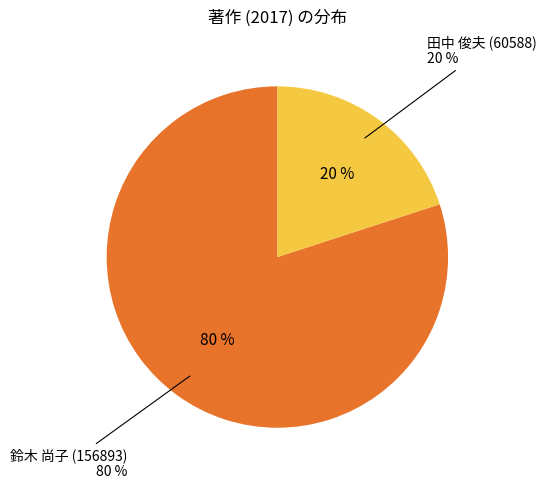

To the nearest percent, what is the combined percentage of 田中 俊夫 (60588) and 馬場 祐次朗 (234845)?

20%